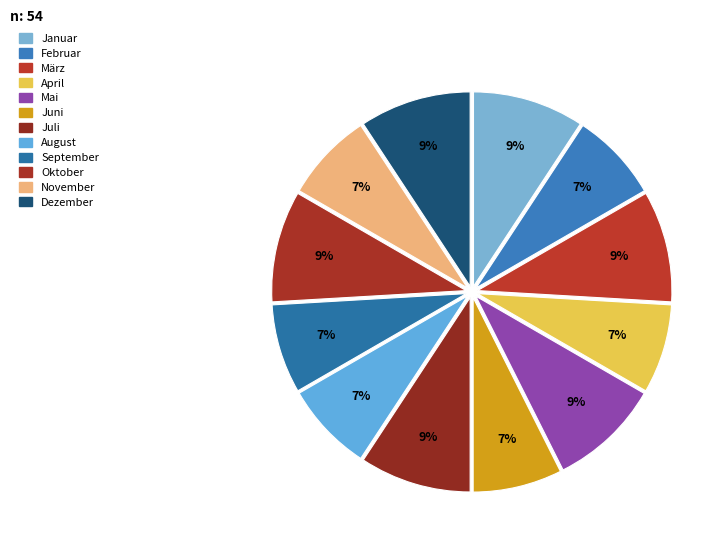

Is the sum of November and März greater than half?

No